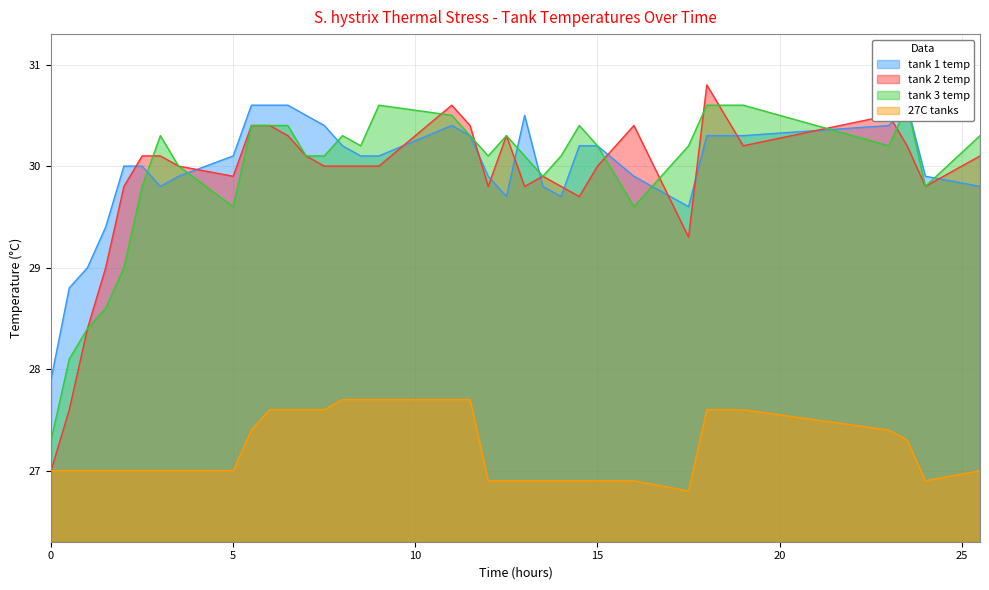

Is it true that 27C tanks equals 27.0 at 3.5?

True